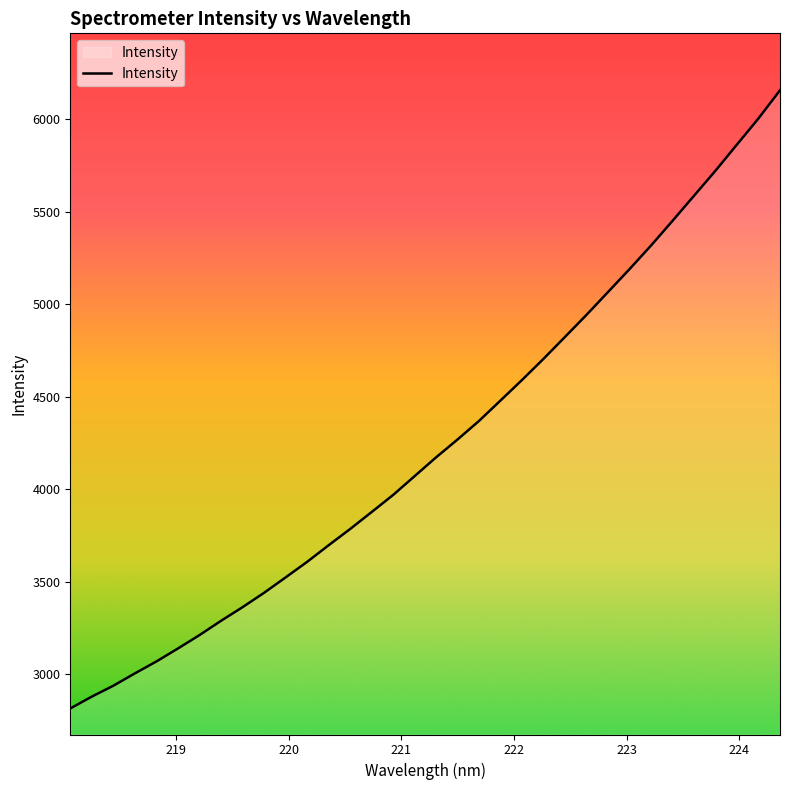

What is the smallest value displayed?

2815.8